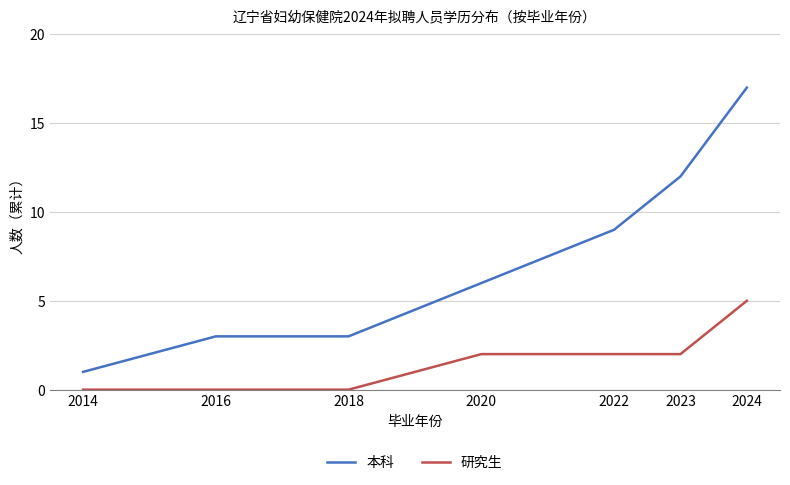

Between 2014 and 2018, which series saw the biggest shift?

本科